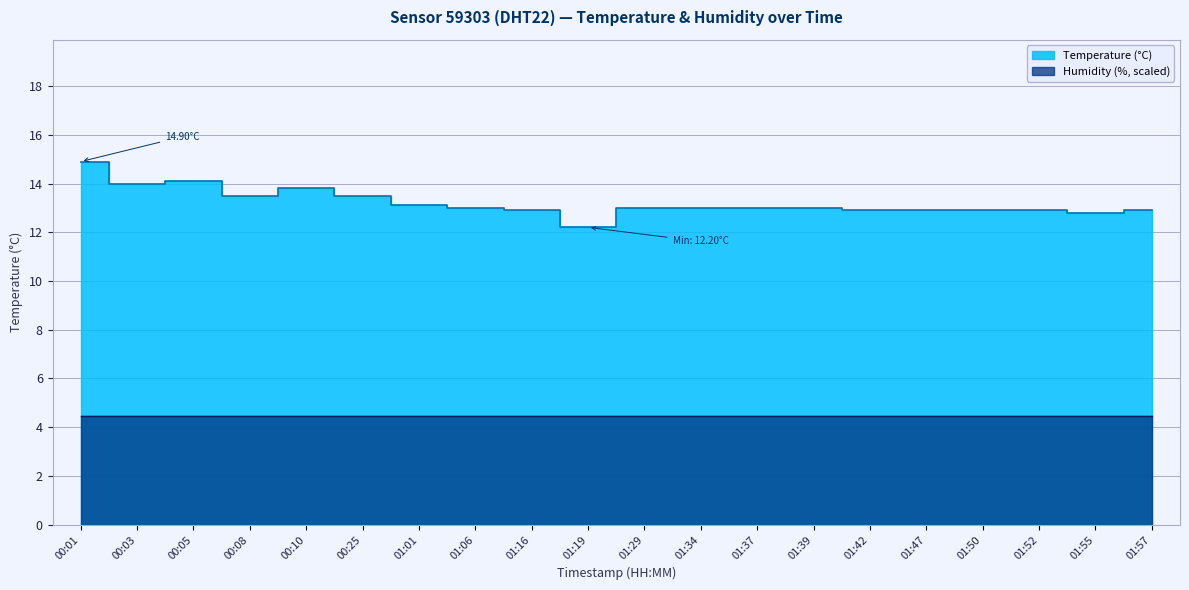

What is the value of the 14th point from the left?

13.0